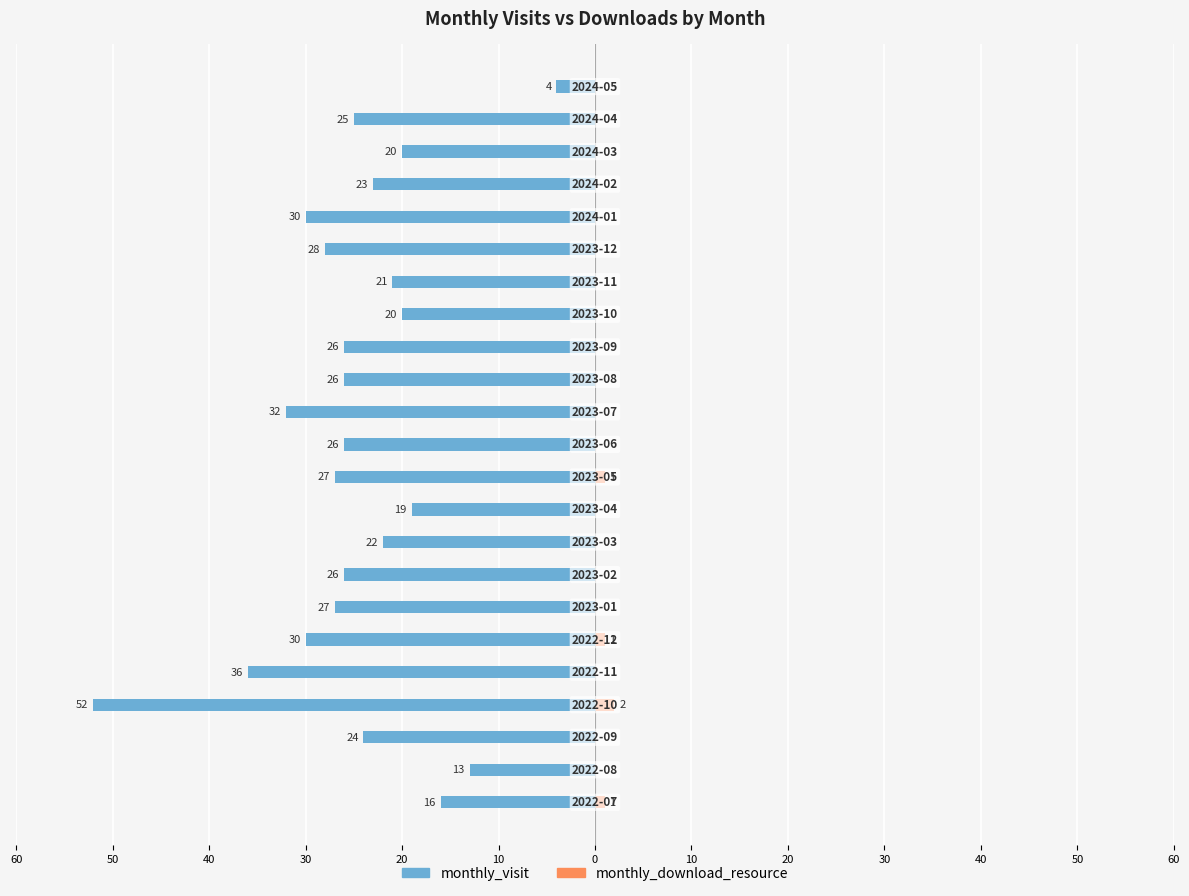

What is the difference between the highest and lowest values at 30?

54